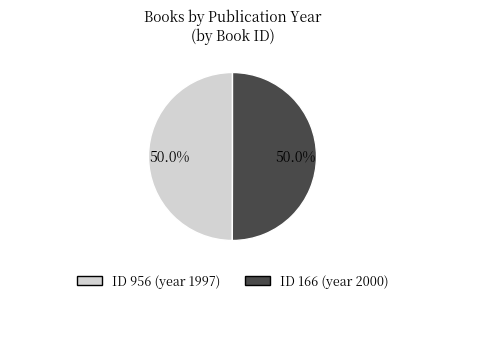

To the nearest percent, what is the average slice percentage?

50%